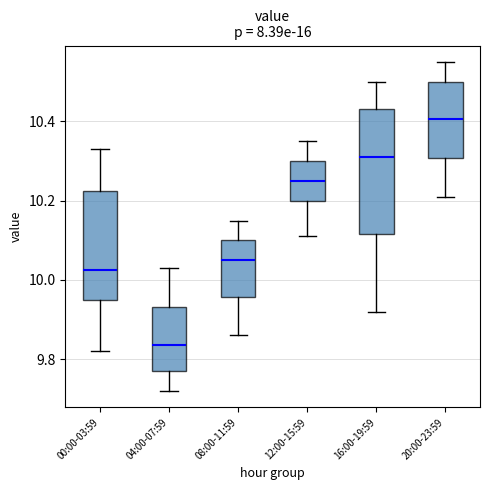

Reading left to right, read every box against the y-axis: the position of its median line, the range the box covers, and the ends of its whiskers. The values are not printed on the chart, so give them approximately, as read against the axis.

00:00-03:59: median 10.02, box 9.96 to 10.22, whiskers 9.82 to 10.34
04:00-07:59: median 9.84, box 9.78 to 9.94, whiskers 9.72 to 10.04
08:00-11:59: median 10.06, box 9.96 to 10.10, whiskers 9.86 to 10.16
12:00-15:59: median 10.26, box 10.20 to 10.30, whiskers 10.12 to 10.36
16:00-19:59: median 10.32, box 10.12 to 10.44, whiskers 9.92 to 10.50
20:00-23:59: median 10.40, box 10.30 to 10.50, whiskers 10.22 to 10.56